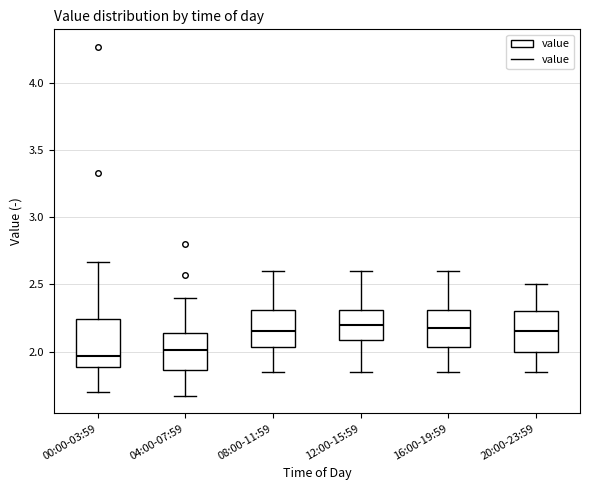

Which box is the tallest, from its lower edge to its upper edge?

00:00-03:59